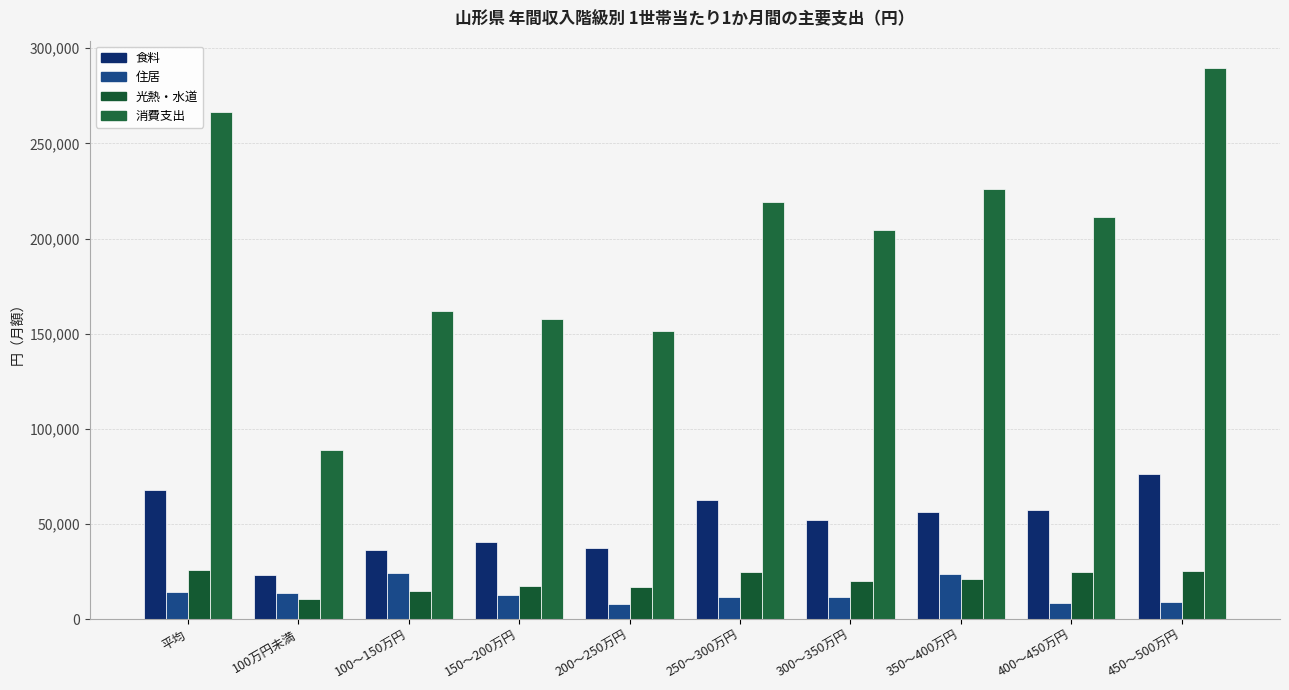

What is the maximum value shown in the chart?

289470